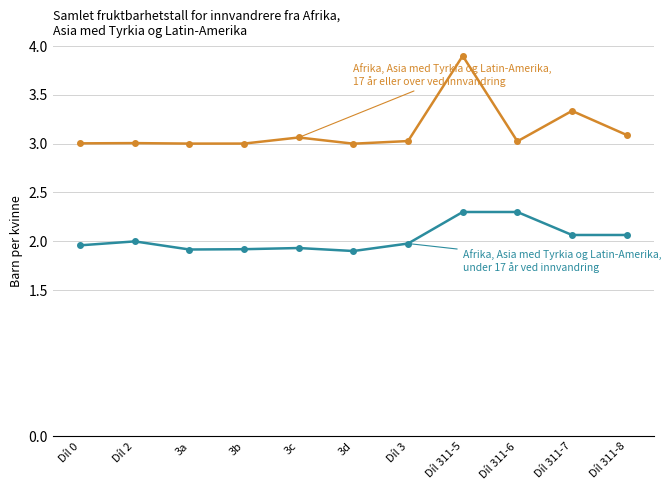

At which category is the sum across all series the highest?

Díl 311-5